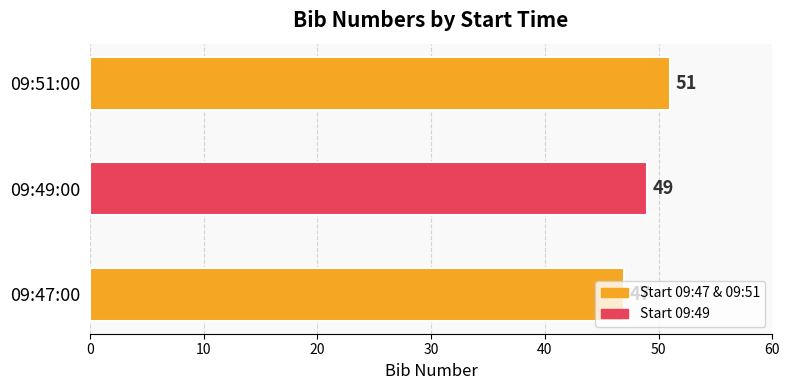

Rank the categories by value from lowest to highest.

09:47:00, 09:49:00, 09:51:00